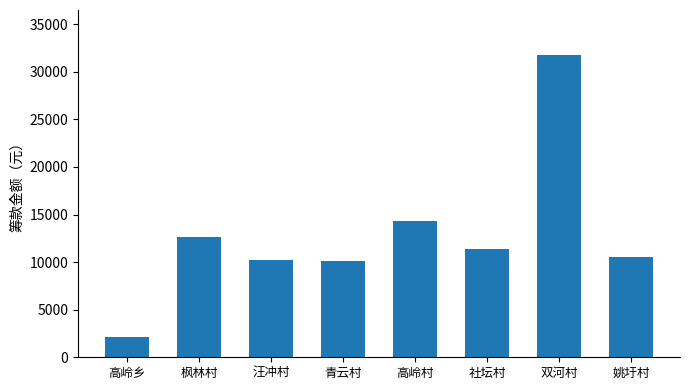

Count the number of values greater than 11386.

4